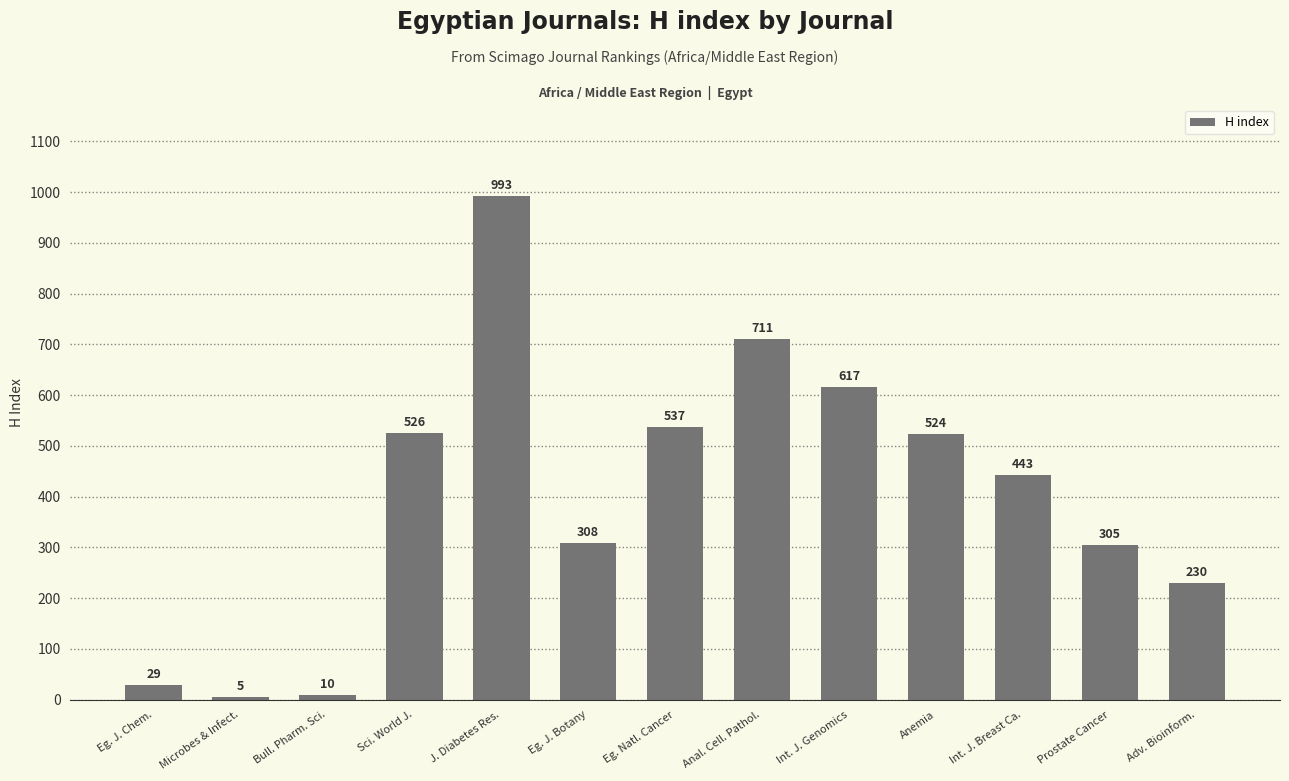

Reading left to right, extract all data points from this chart.

Eg. J. Chem.=29	Microbes & Infect.=5	Bull. Pharm. Sci.=10	Sci. World J.=526	J. Diabetes Res.=993	Eg. J. Botany=308	Eg. Natl. Cancer=537	Anal. Cell. Pathol.=711	Int. J. Genomics=617	Anemia=524	Int. J. Breast Ca.=443	Prostate Cancer=305	Adv. Bioinform.=230